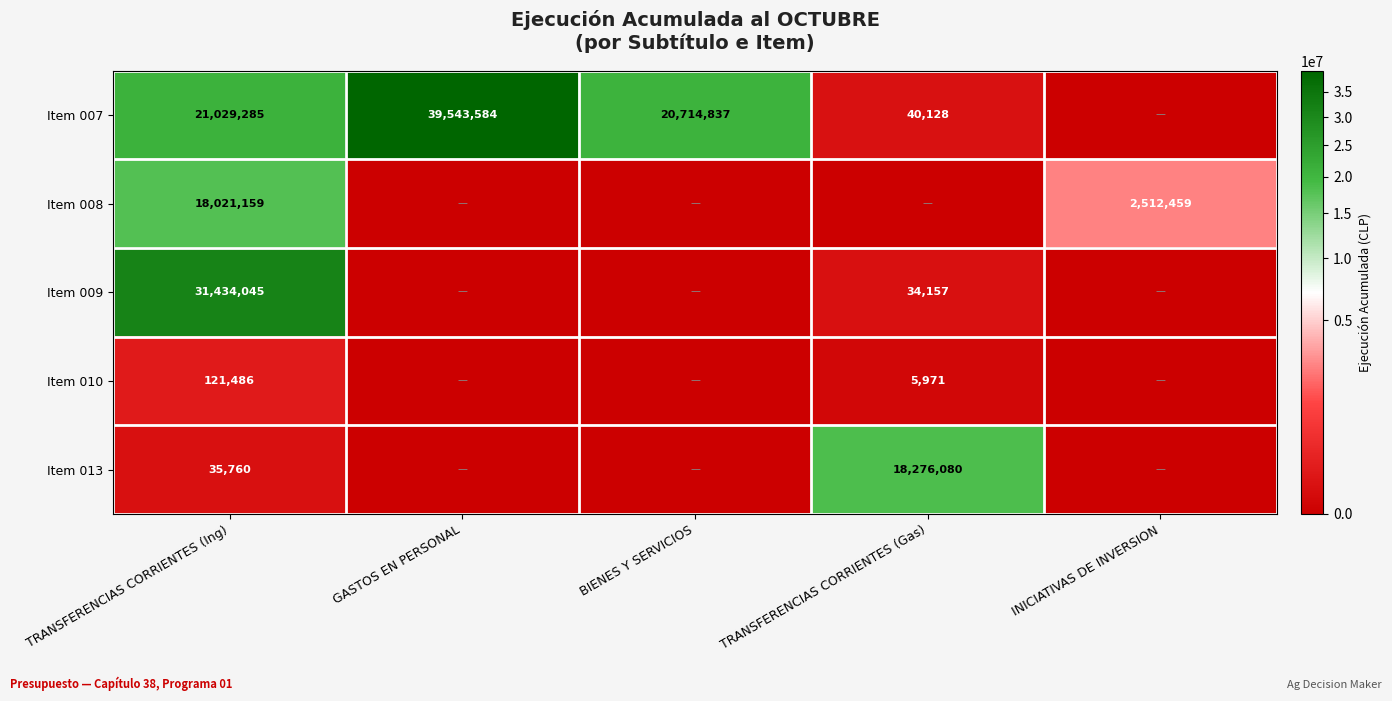

True or false: Item 007 has a value of 26834 at TRANSFERENCIAS CORRIENTES (Gas).

False